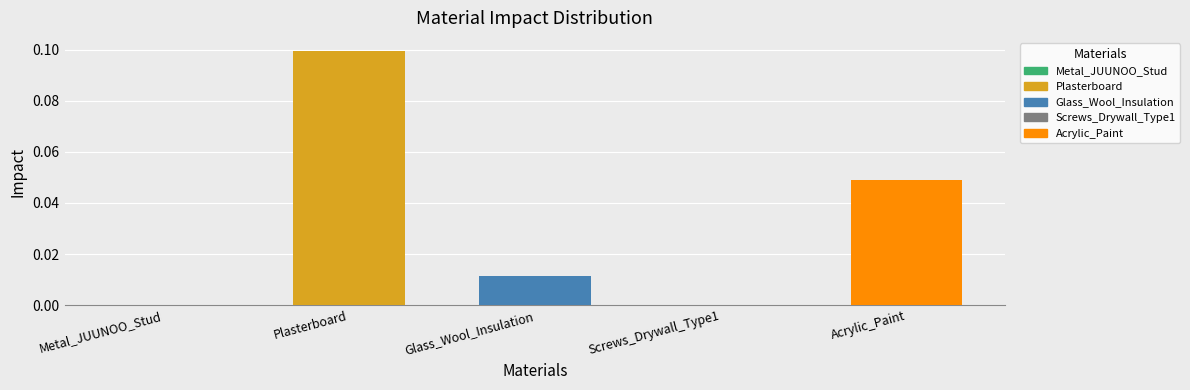

What is the maximum value shown in the chart?

0.1